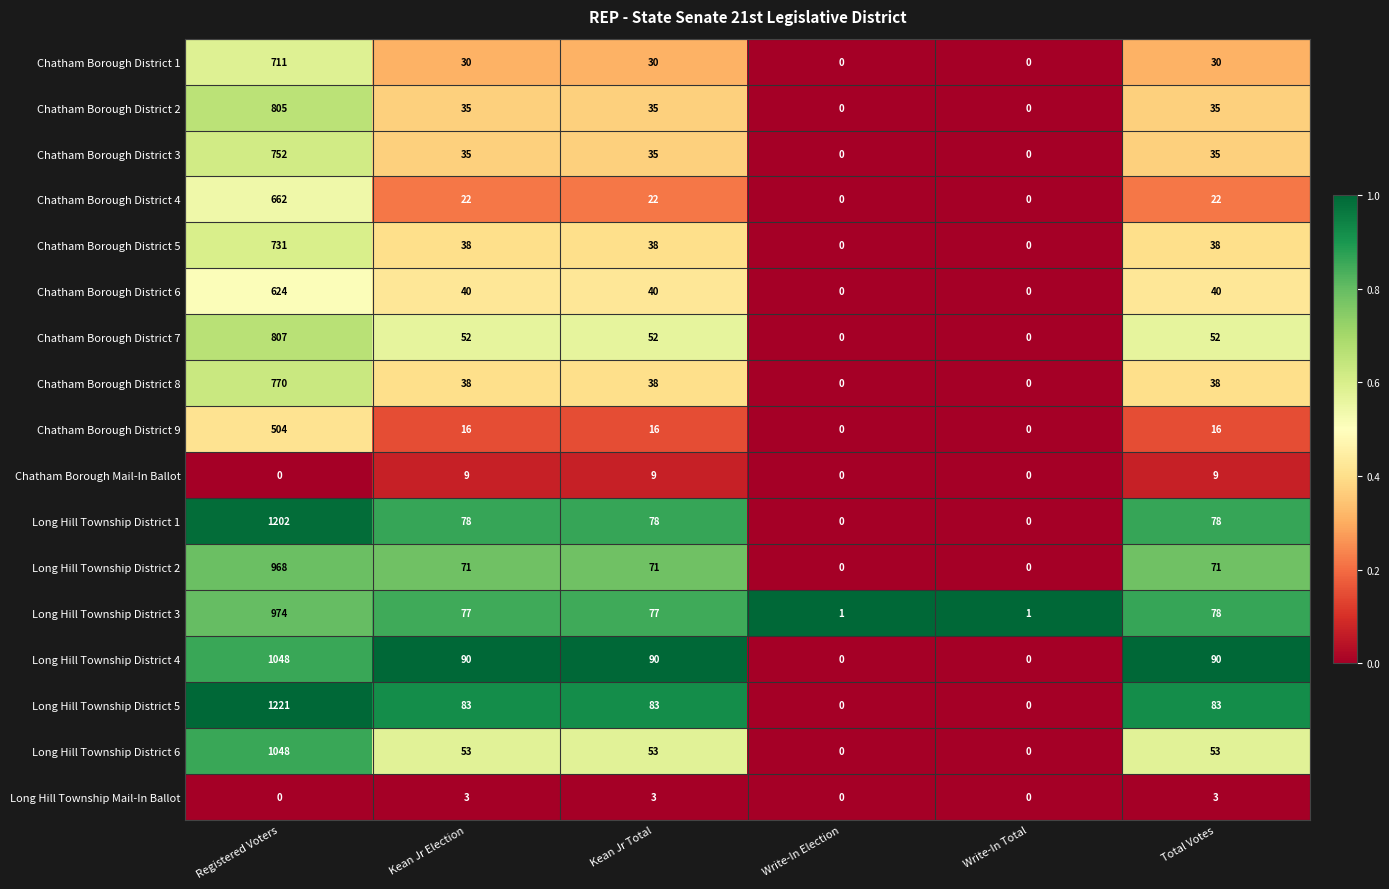

Which series has the largest range (max minus min)?

Long Hill Township District 5